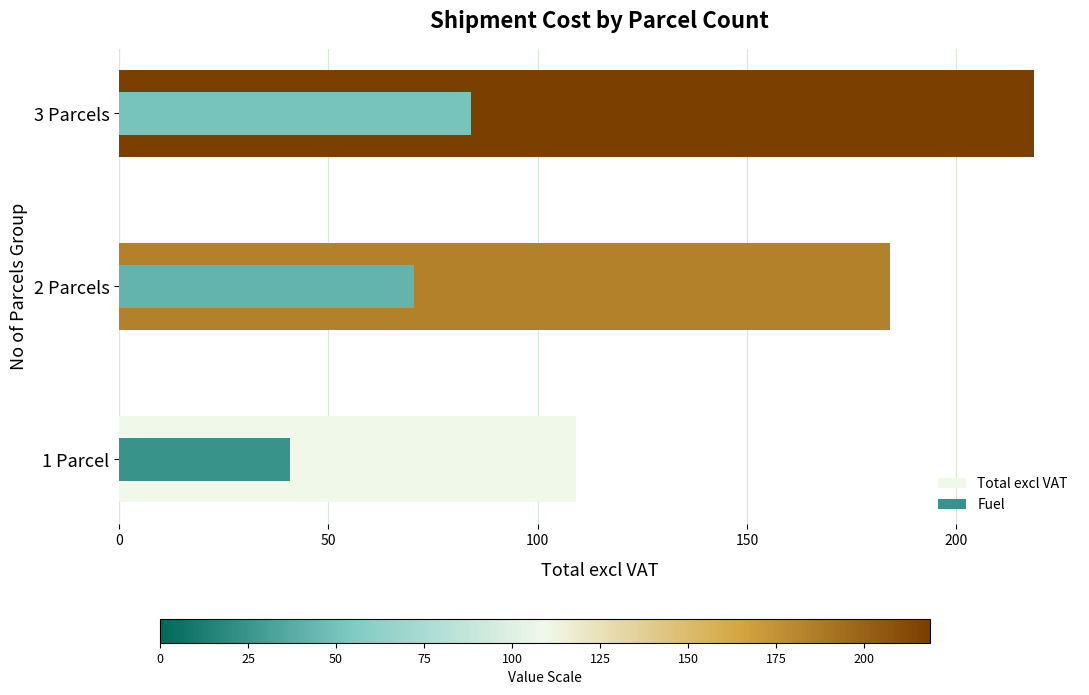

Is it true that Fuel equals 68.3 at 1 Parcel?

False